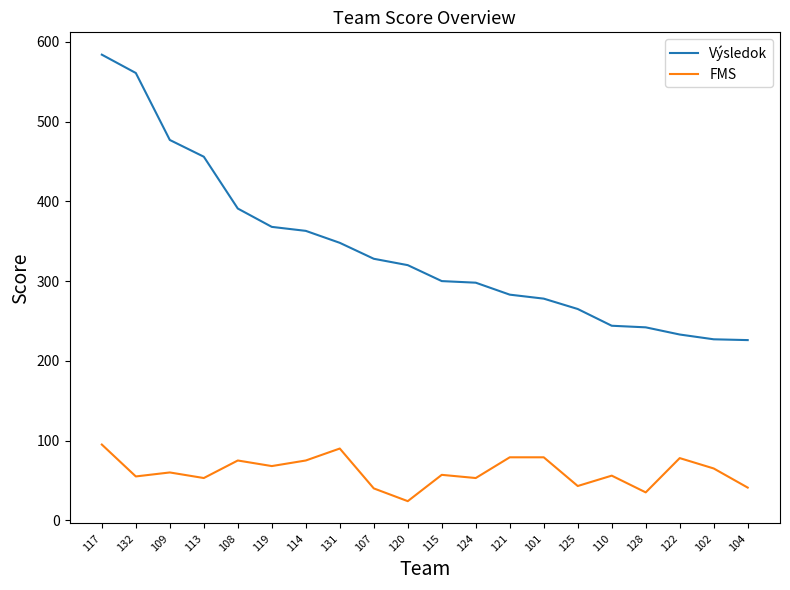

At how many categories does at least one series exceed 198?

20